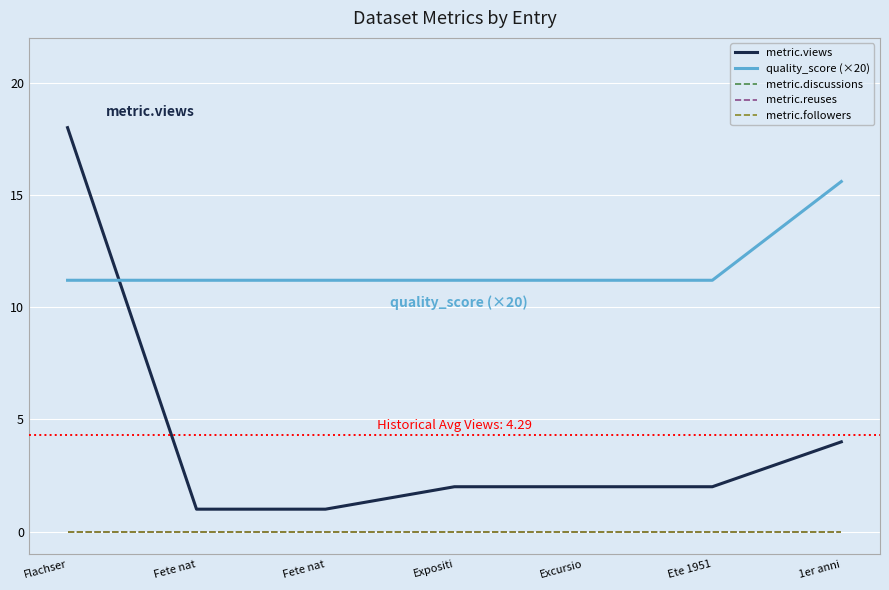

Is it true that metric.views equals 3.3 at Ete 1951?

False